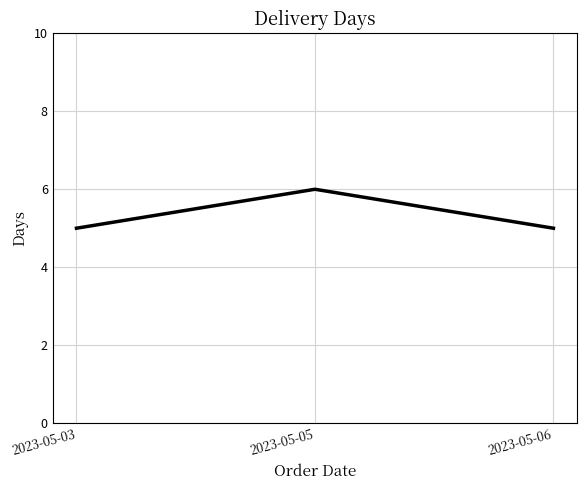

True or false: the data shows 9 at 2023-05-05.

False